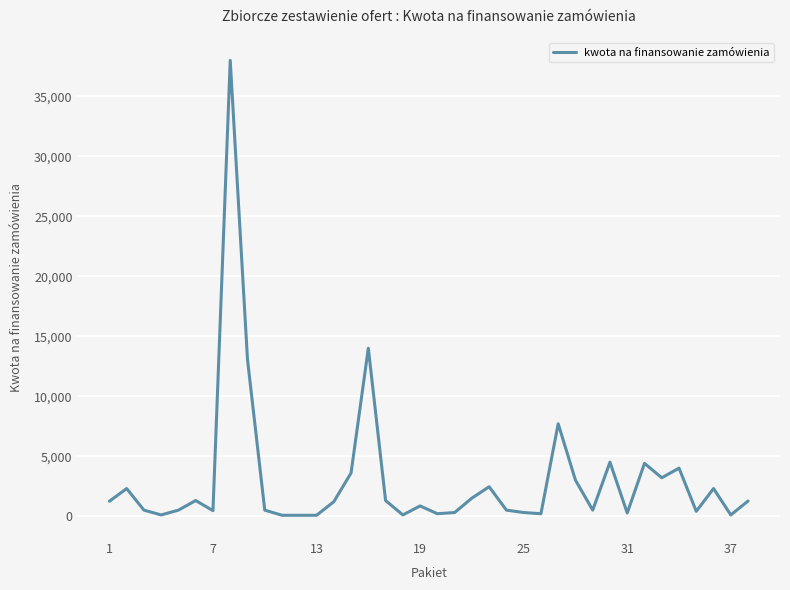

What is the maximum value shown in the chart?

38000